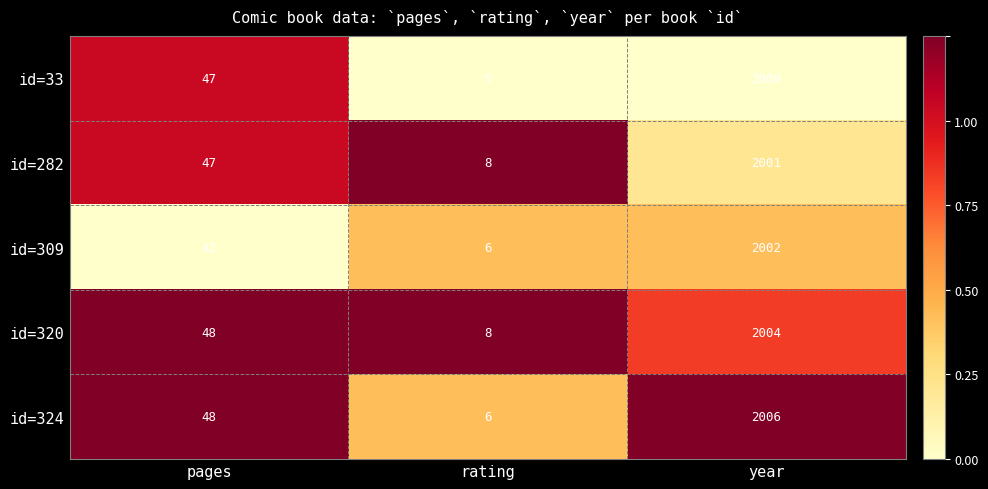

Which category has the highest value across all series?

year